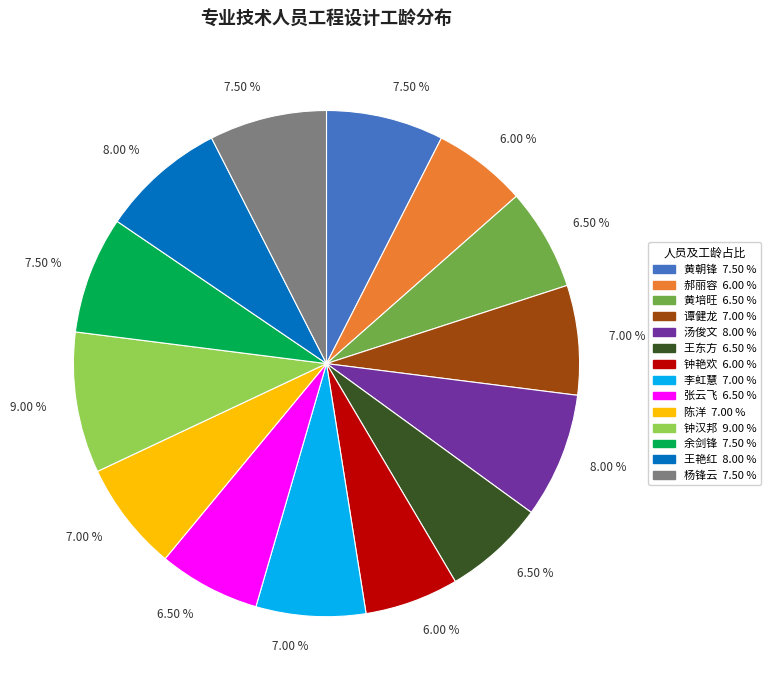

To the nearest percent, what is the difference between the largest and smallest slice percentages?

3%